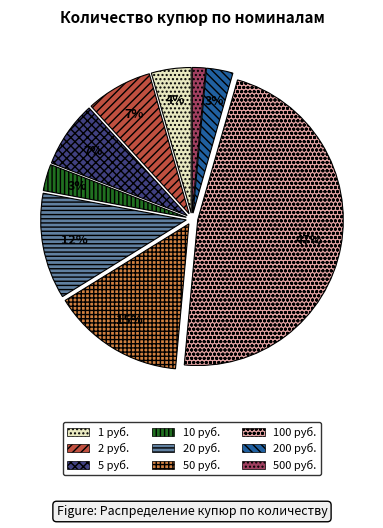

To the nearest percent, what percentage of the pie is 10 руб.?

3%